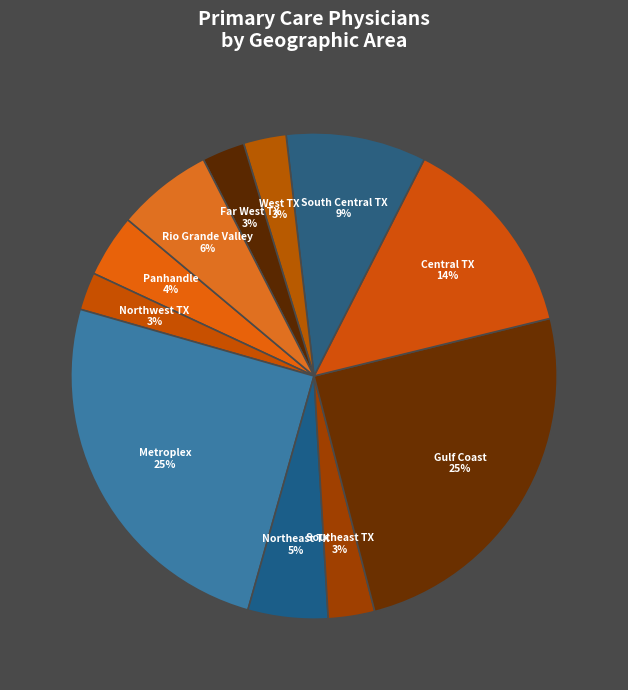

What is the largest slice in the pie chart?

3. Metroplex